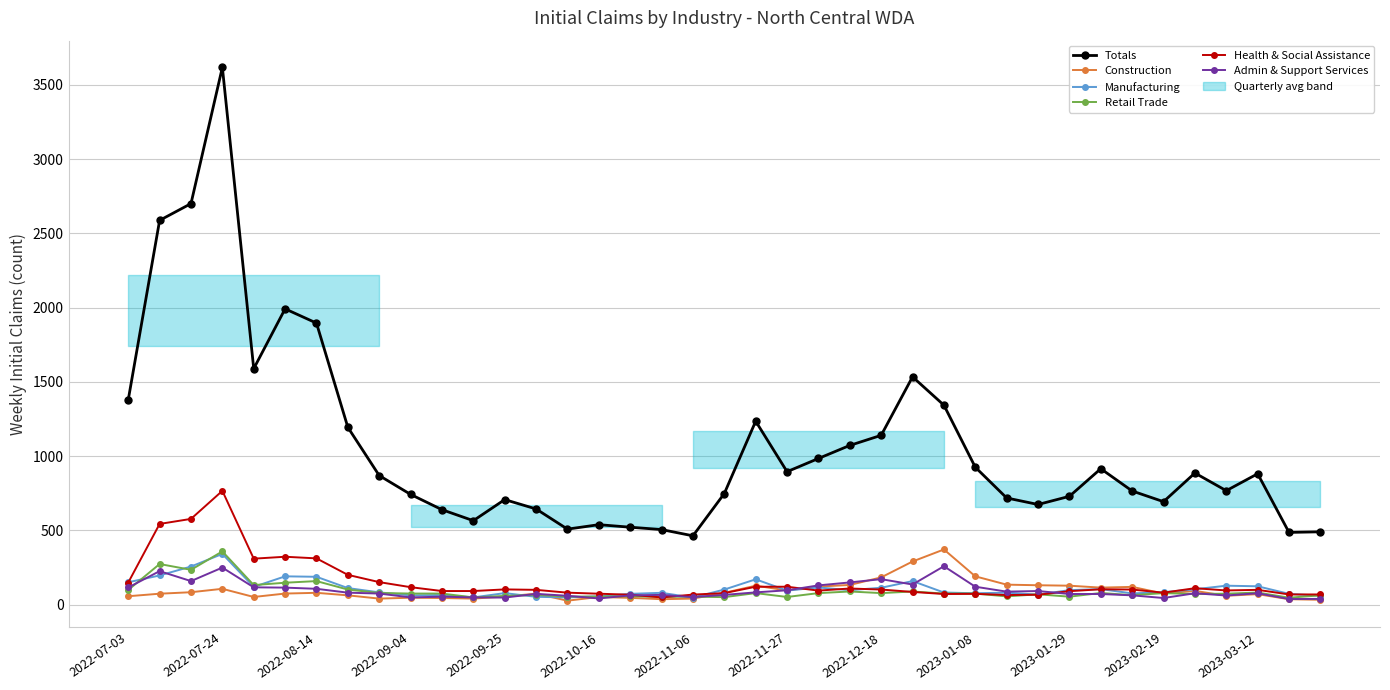

True or false: Construction has more than 1 points higher than both neighbors.

True